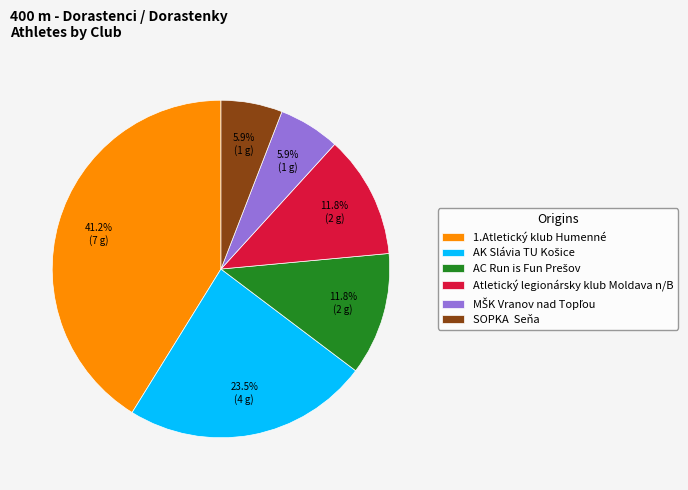

Does Atletický legionársky klub Moldava n/B account for over 50% of the chart?

No